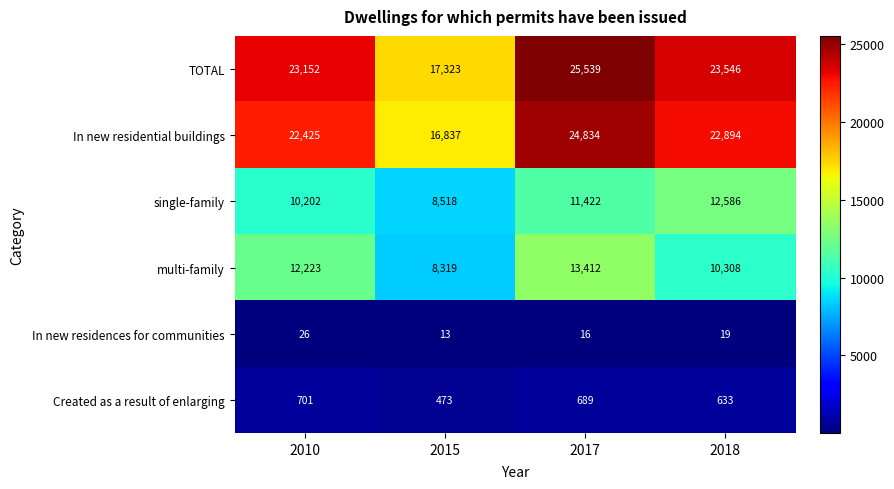

How many single-family values are between 10202 and 12586?

3